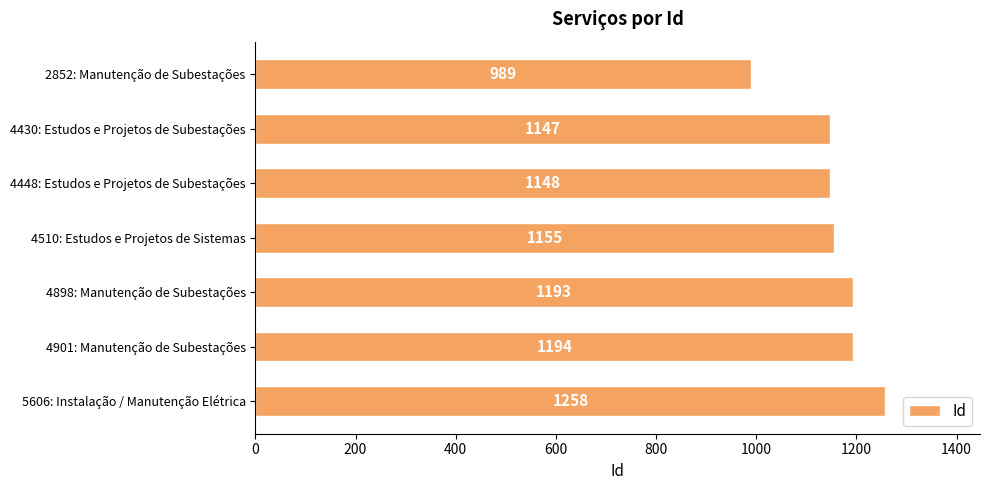

Reading top to bottom, transcribe all the data shown in this chart.

989	1147	1148	1155	1193	1194	1258